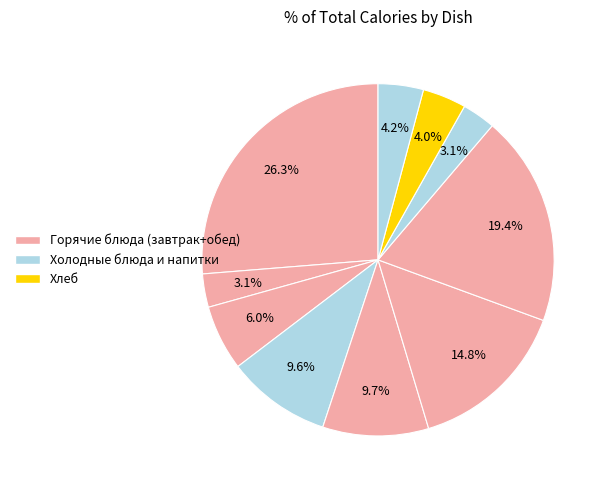

How many slices are in this pie chart?

10